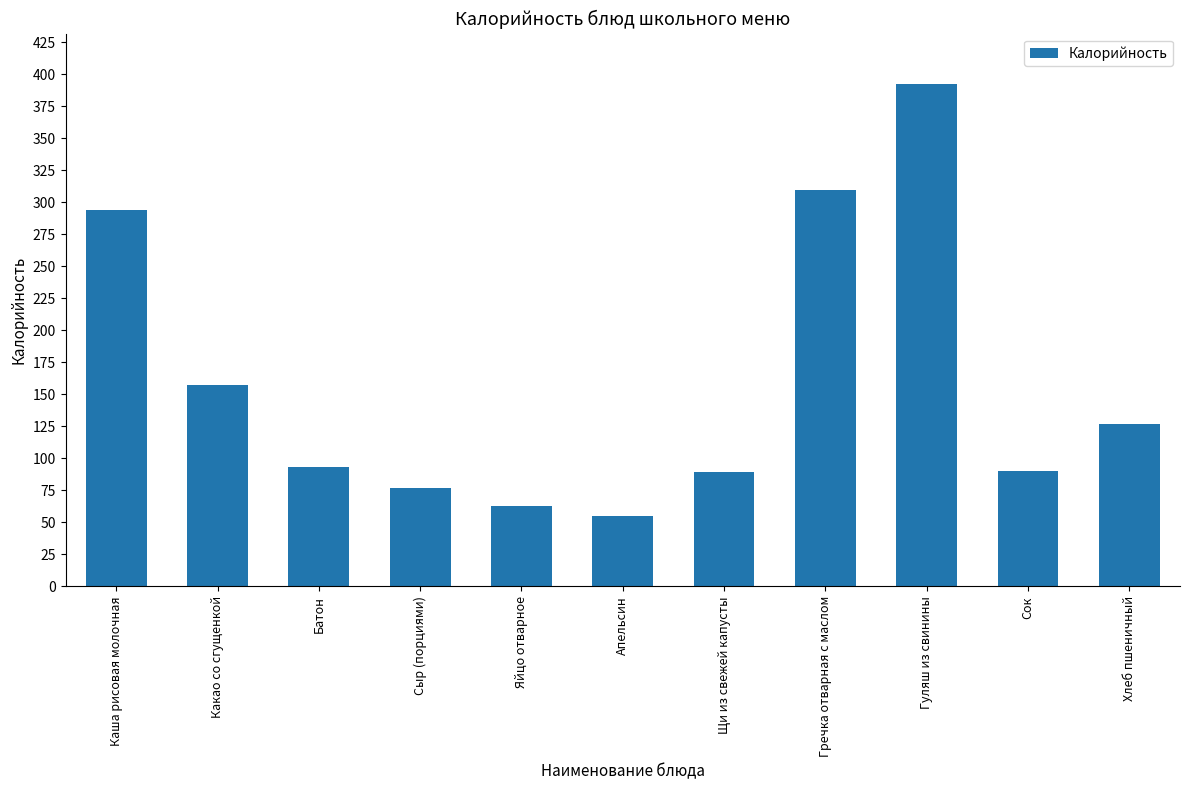

What is the difference between the values at Хлеб пшеничный and Каша рисовая молочная?

166.8